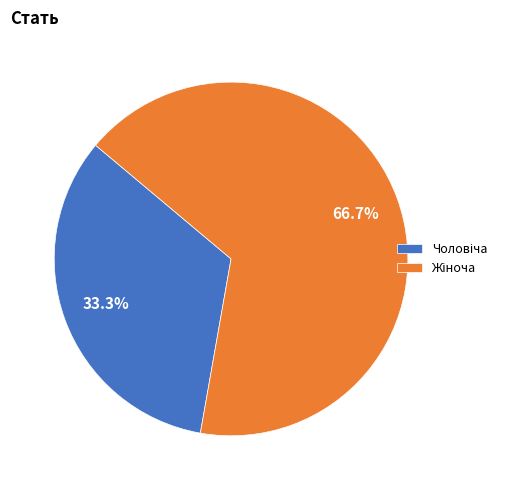

Is there a majority slice in this chart?

Yes